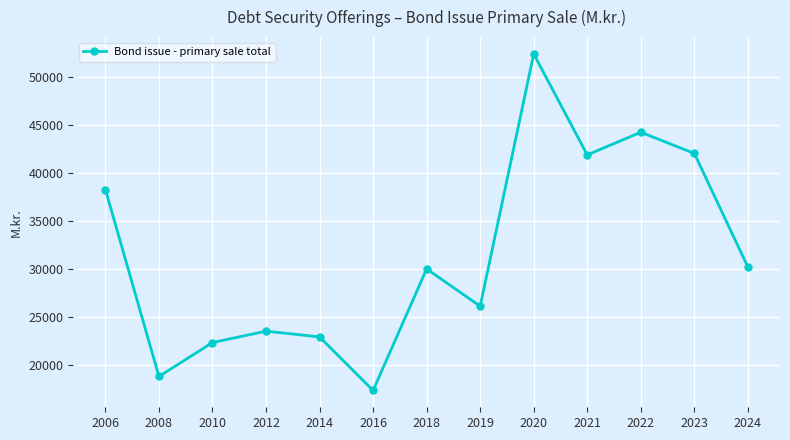

At which label does the data first exceed 30027?

2006